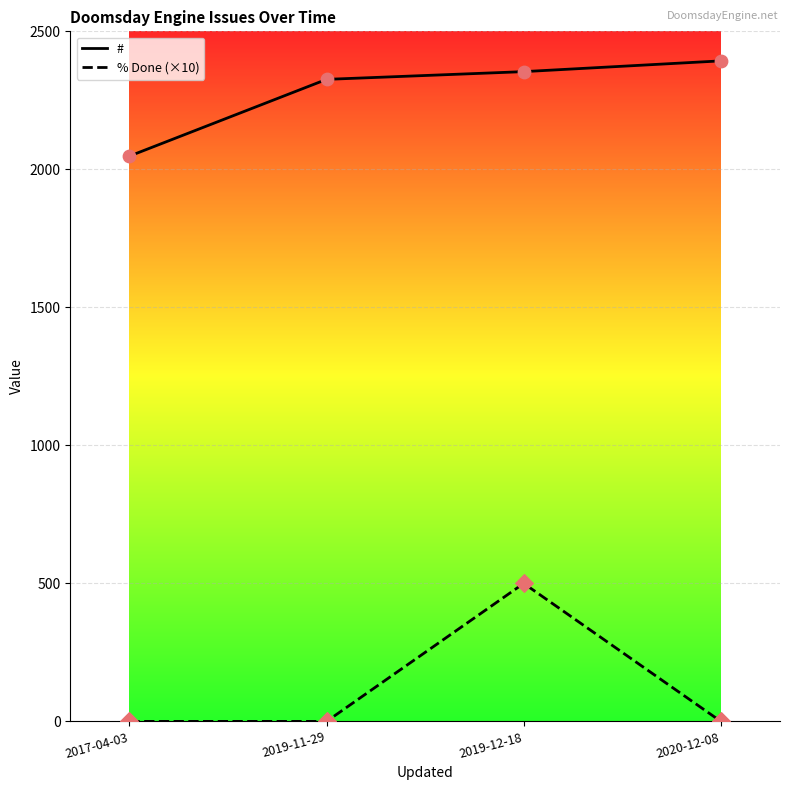

Between 2017-04-03 and 2020-12-08, which series saw the biggest shift?

#